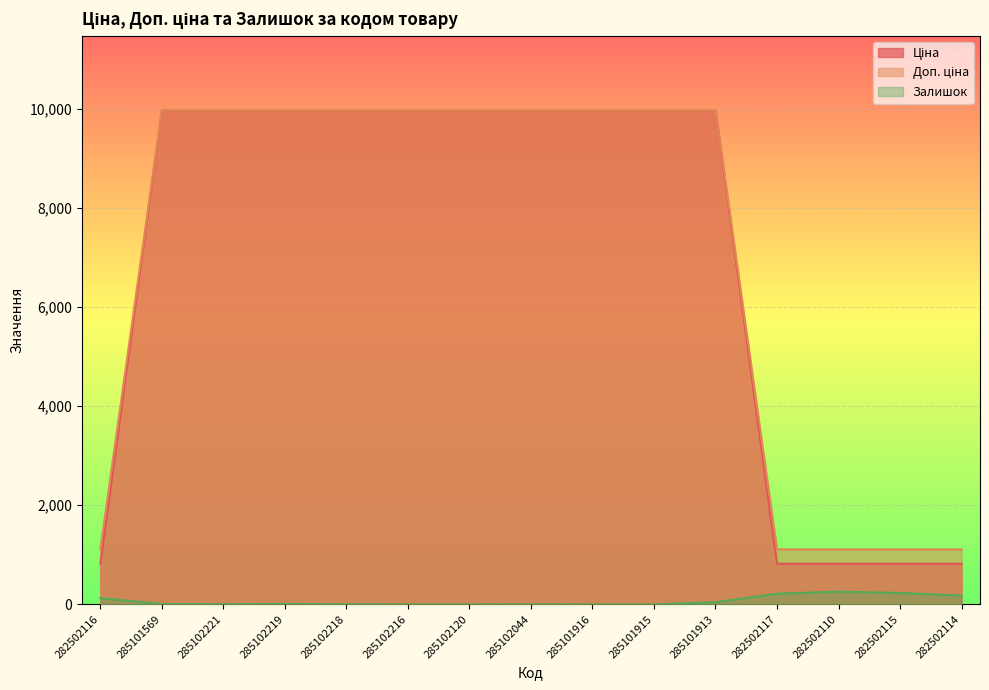

Which series has the largest range (max minus min)?

Ціна